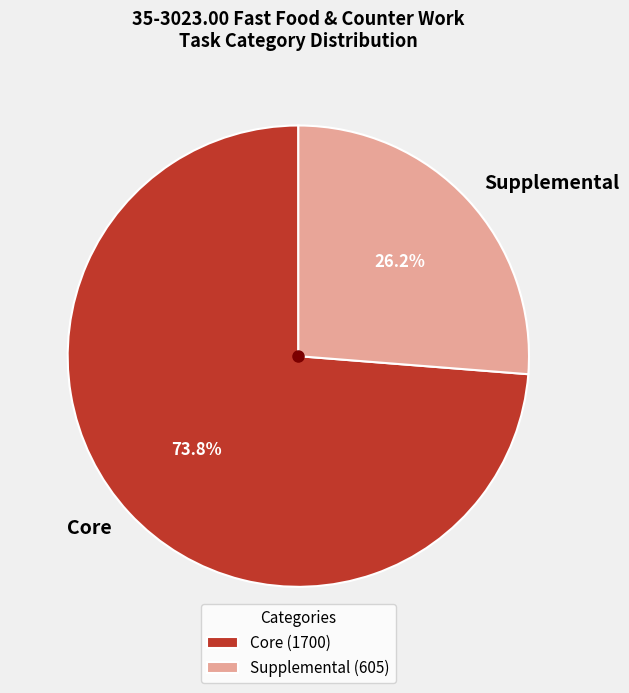

What is the total percentage of Supplemental and Core?

100.0%